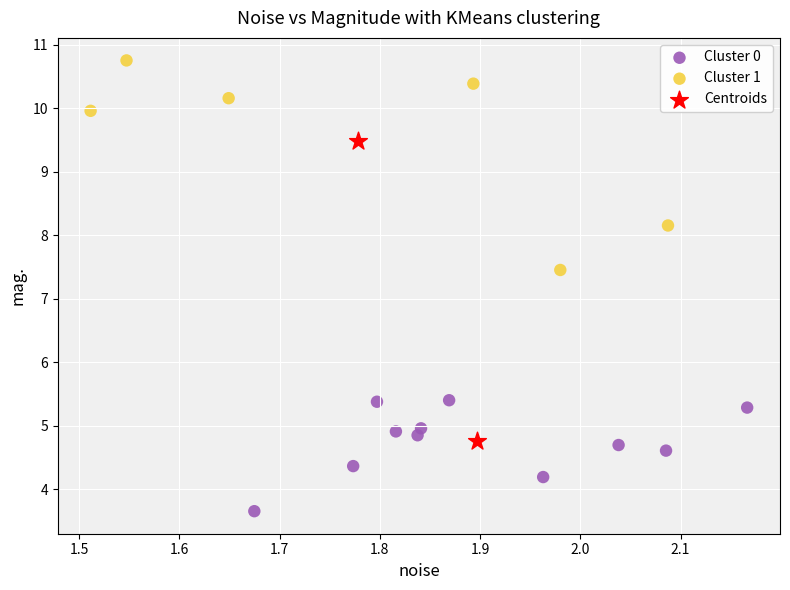

Which series reaches the maximum Y coordinate?

Cluster 1